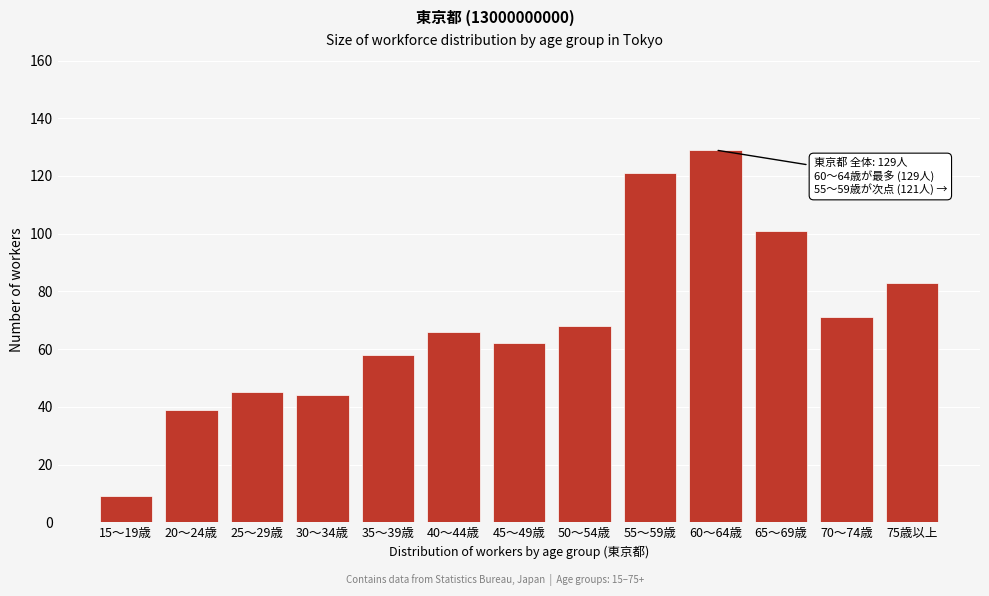

Reading right to left, extract all data points from this chart.

75歳以上=83	70～74歳=71	65～69歳=101	60～64歳=129	55～59歳=121	50～54歳=68	45～49歳=62	40～44歳=66	35～39歳=58	30～34歳=44	25～29歳=45	20～24歳=39	15～19歳=9